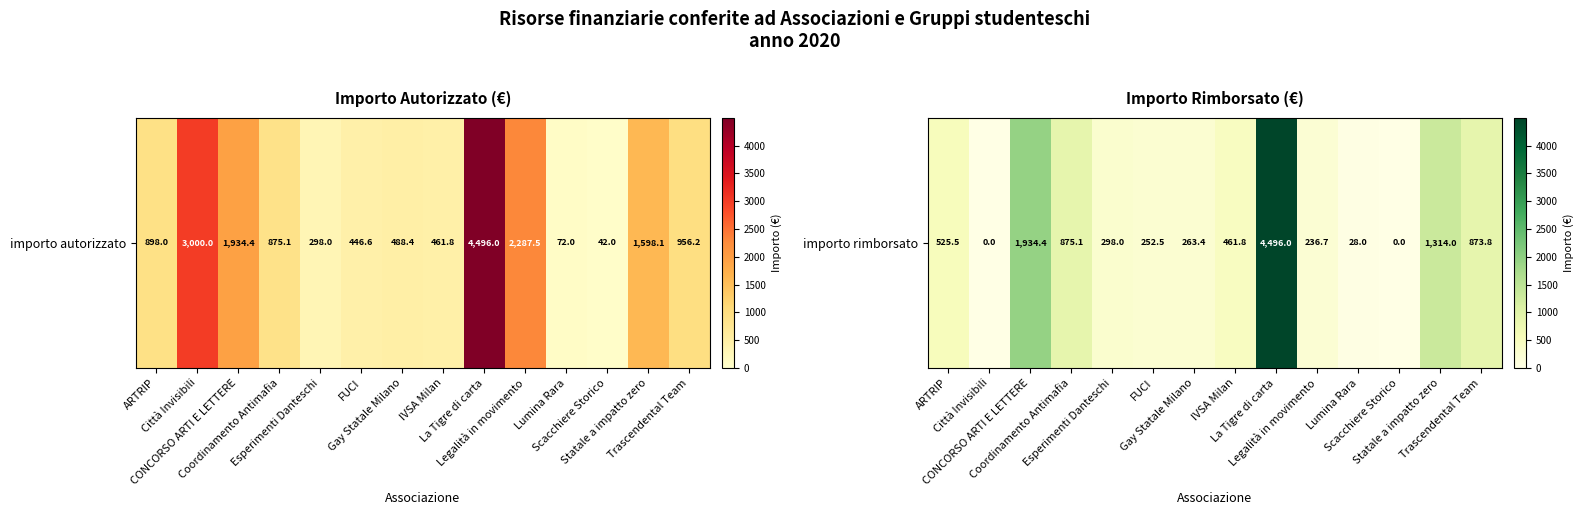

List the labels in order of value, smallest first.

Città Invisibili, Scacchiere Storico, Lumina Rara, Legalità in movimento, FUCI, Gay Statale Milano, Esperimenti Danteschi, IVSA Milan, ARTRIP, Trascendental Team, Coordinamento Antimafia, Statale a impatto zero, CONCORSO ARTI E LETTERE, La Tigre di carta